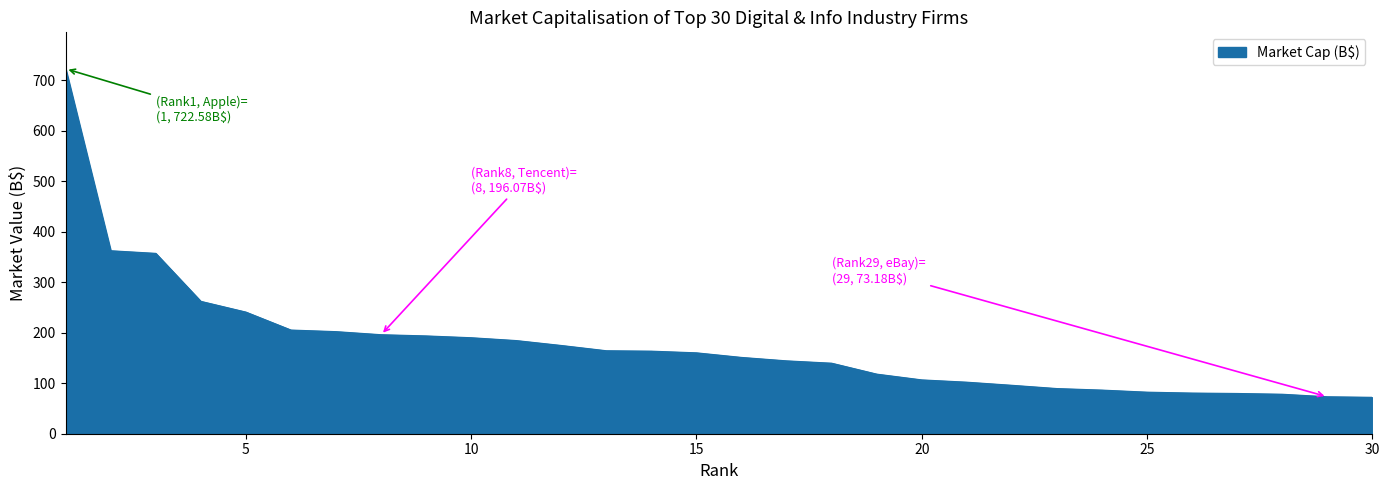

What is the minimum value shown in the chart?

72.1